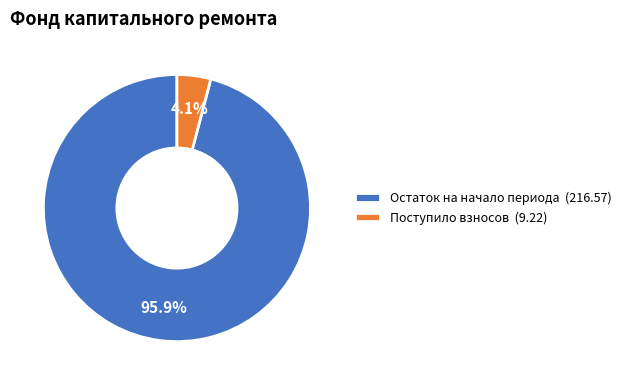

Between Остаток на начало периода (216.57) and Поступило взносов (9.22), which is larger?

Остаток на начало периода (216.57)